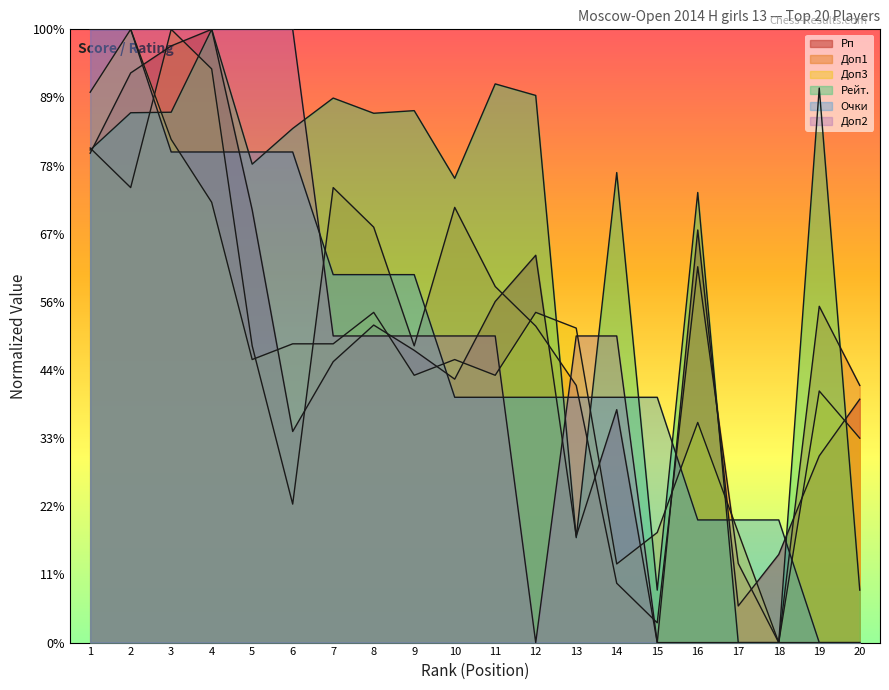

What is the sum of all Доп3 values?

16892.3